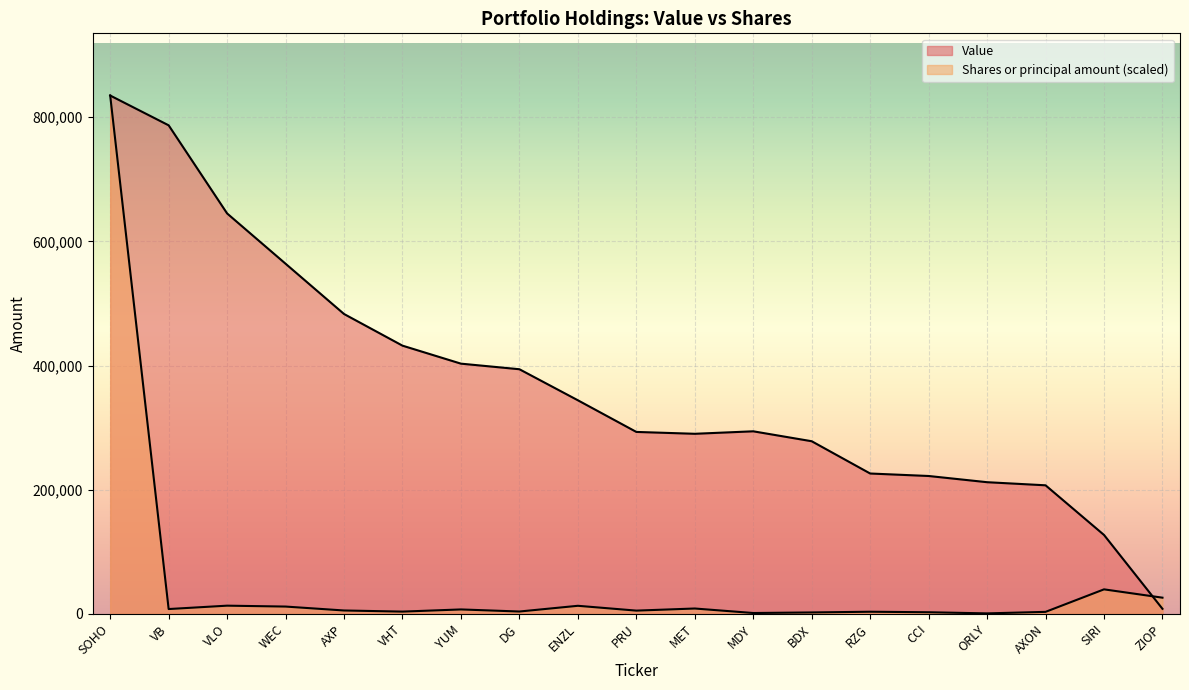

Is the value of Shares or principal amount at PRU greater than the value of Value at DG?

No